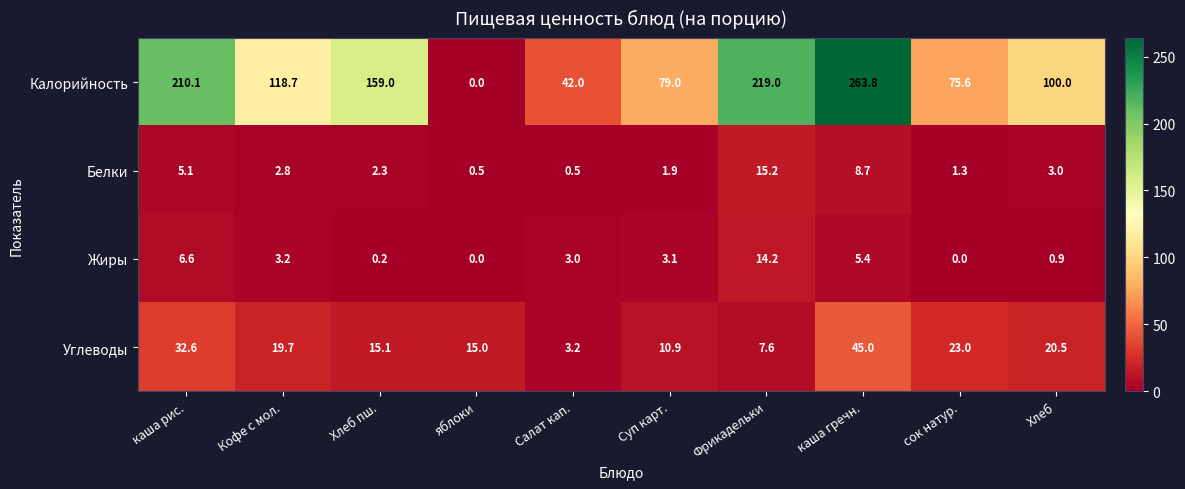

List the series in order of their peak value, lowest first.

Жиры, Белки, Углеводы, Калорийность